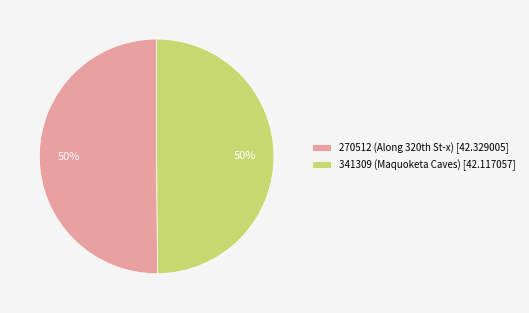

Is it true that 341309 (Maquoketa Caves) is 50% of the pie?

True